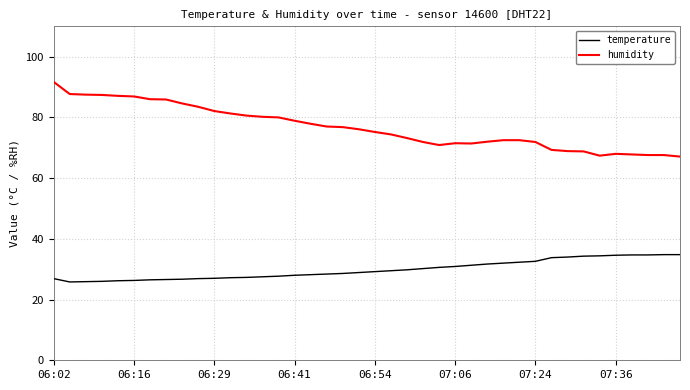

List the series in order of their peak value, lowest first.

temperature, humidity